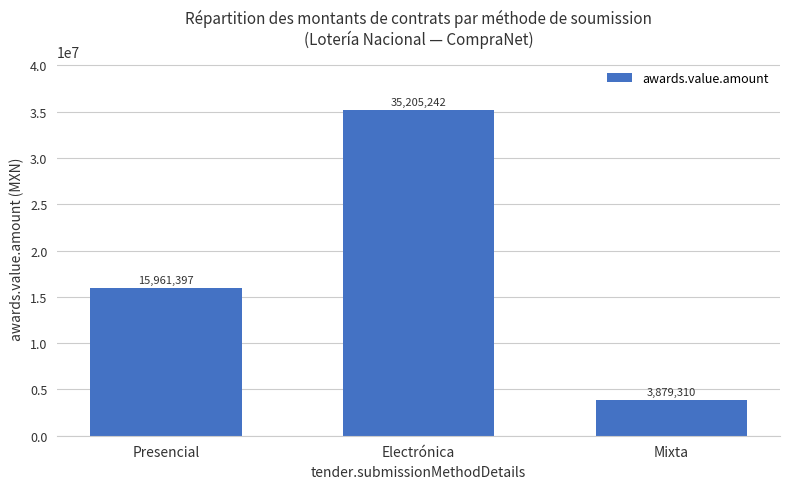

True or false: the data shows 6883901.6 at Mixta.

False